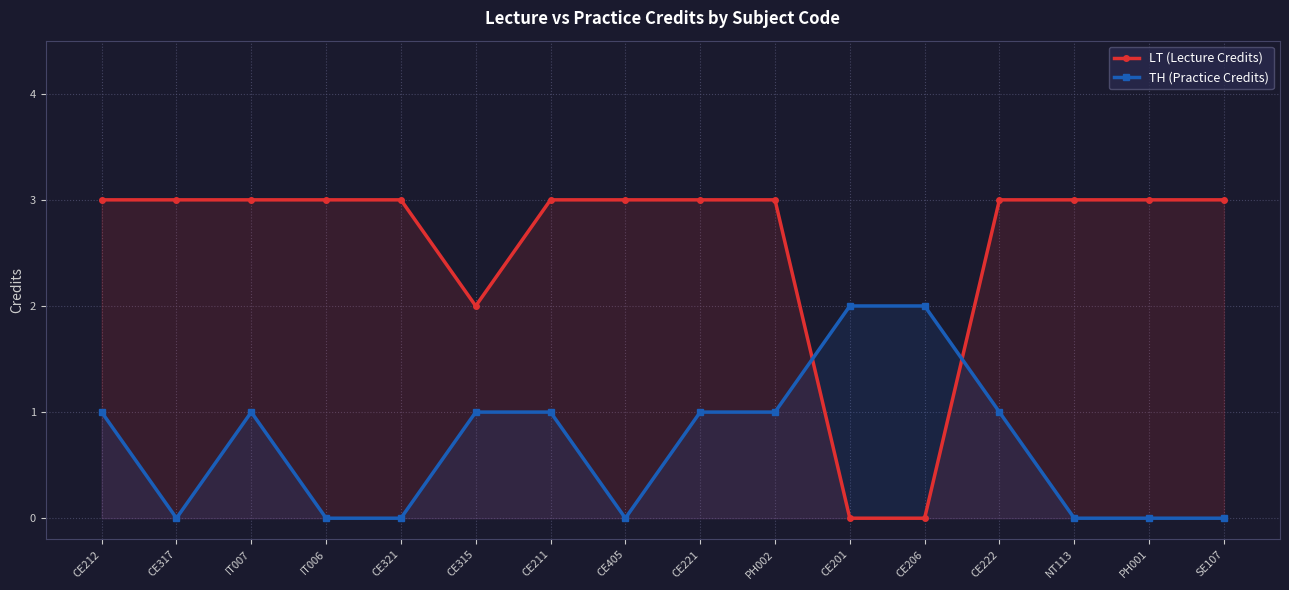

What is the maximum value shown in the chart?

3